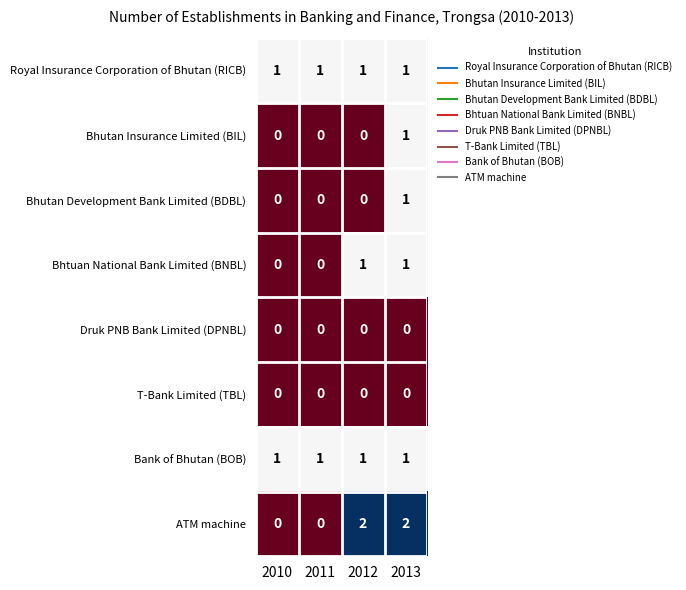

The Bank of Bhutan (BOB) series shows 1 at 2013. True or false?

True